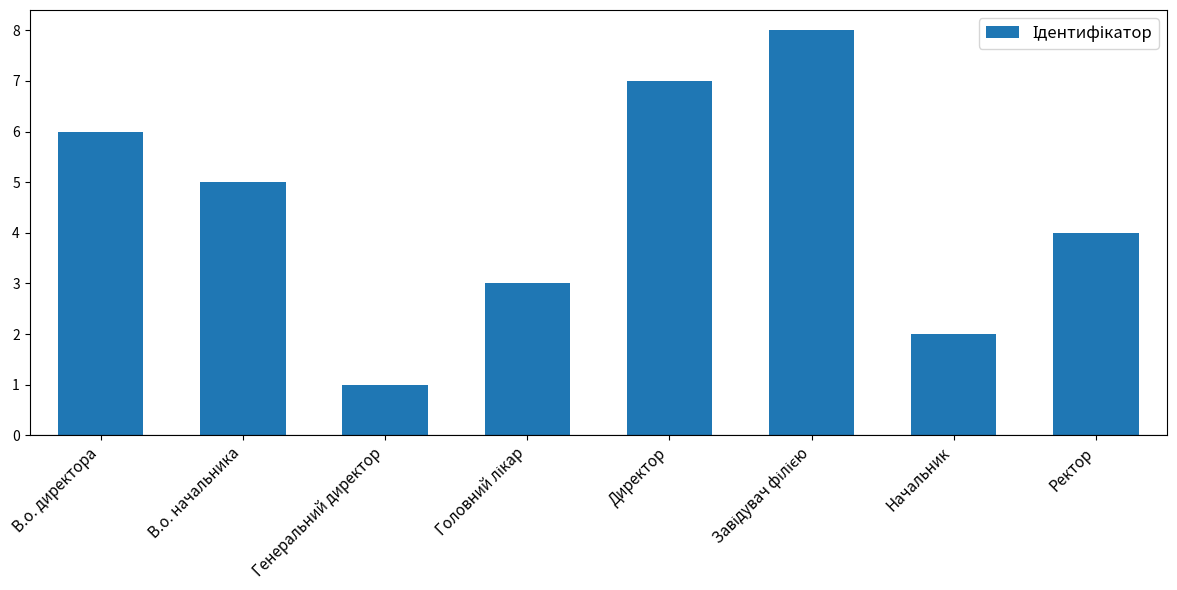

Reading left to right, transcribe all the data shown in this chart.

6	5	1	3	7	8	2	4